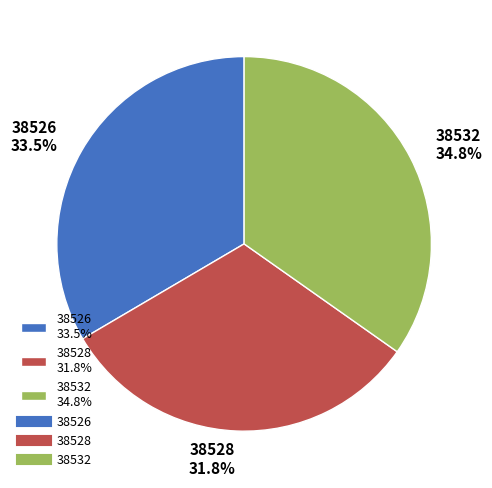

Count the number of slices in the pie.

3